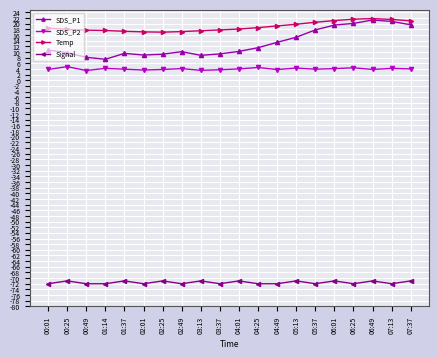

What is the label of the 11th point from the right?

03:37